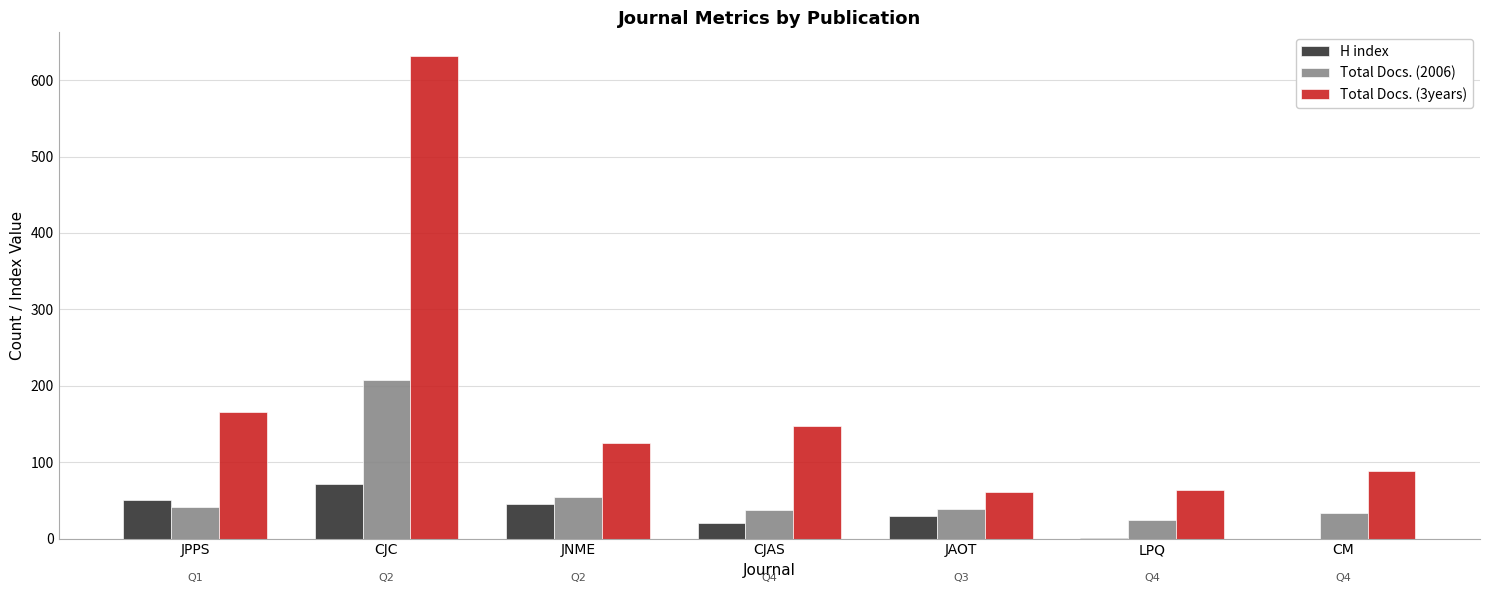

Read the H index value at CJAS.

21